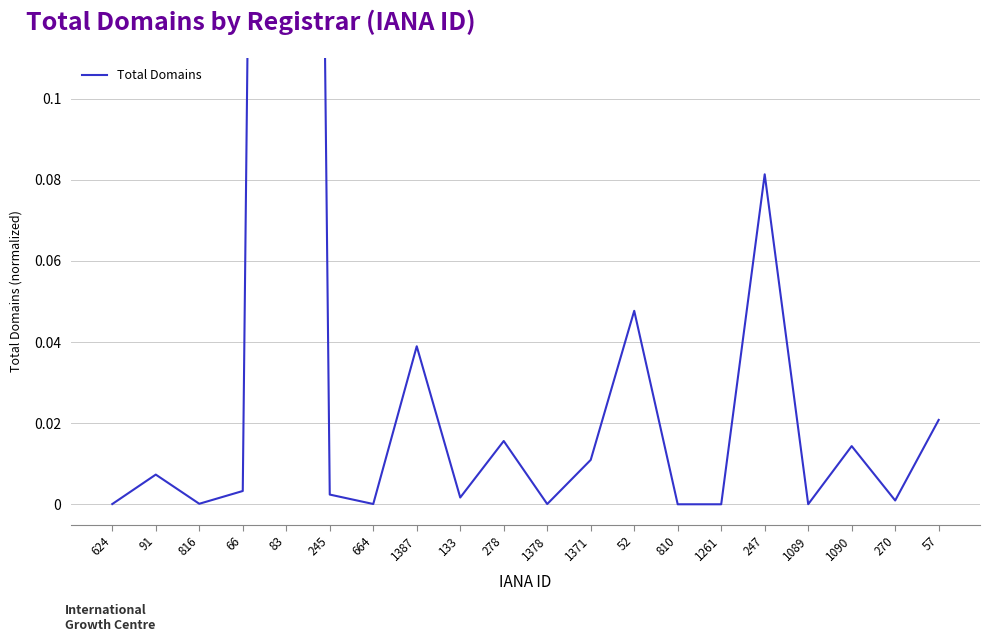

Reading left to right, list all the values displayed in this chart.

624=0.0	91=0.0	816=0.0	66=0.0	83=1.0	245=0.0	664=0.0	1387=0.0	133=0.0	278=0.0	1378=0.0	1371=0.0	52=0.0	810=0.0	1261=0.0	247=0.1	1089=0.0	1090=0.0	270=0.0	57=0.0